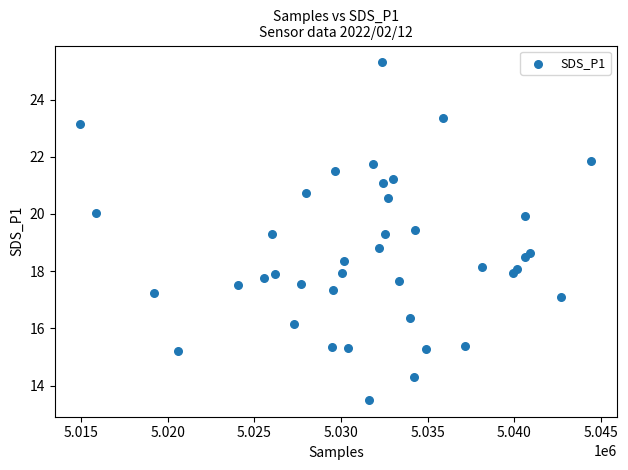

What is the range of X values (max minus min)?

29508.0